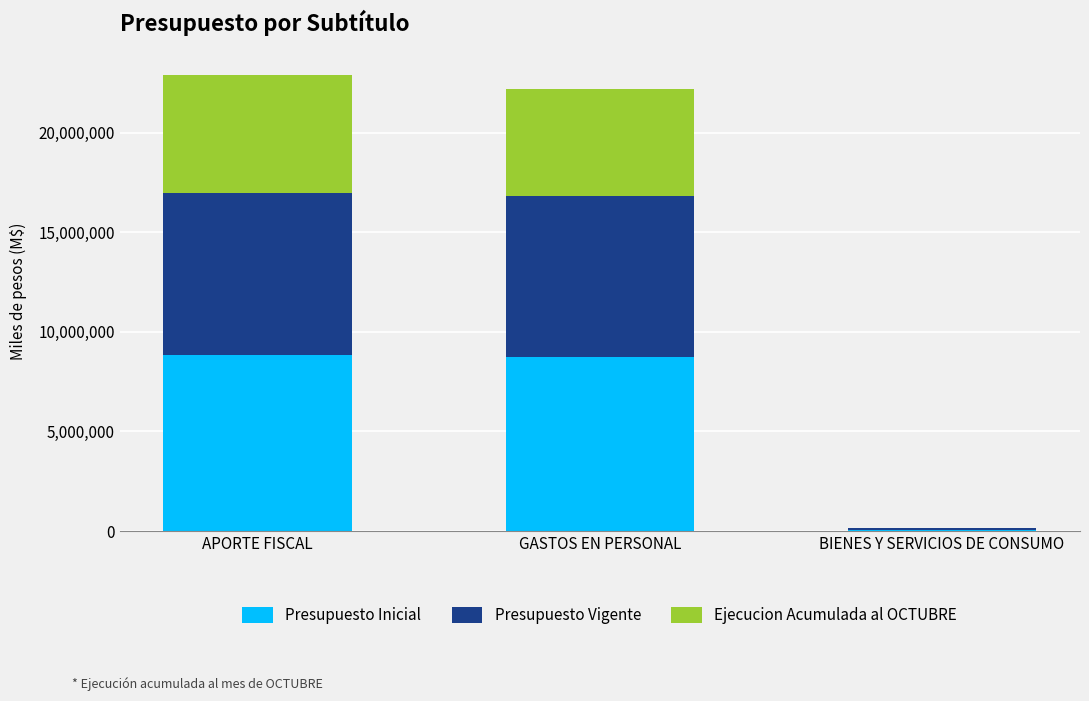

What is the average value of the Presupuesto Inicial series?

5877029